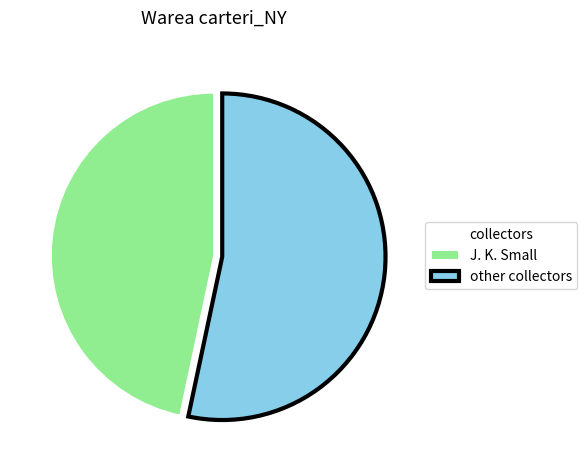

How many slices are in this pie chart?

2